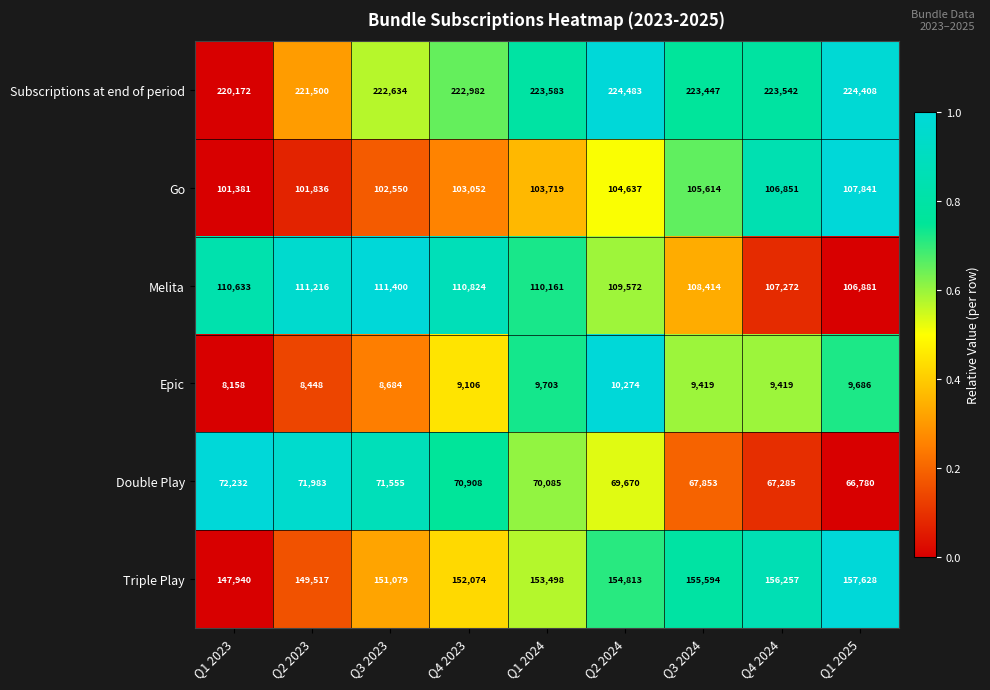

What is the difference between the Epic values at Q4 2023 and Q1 2024?

597